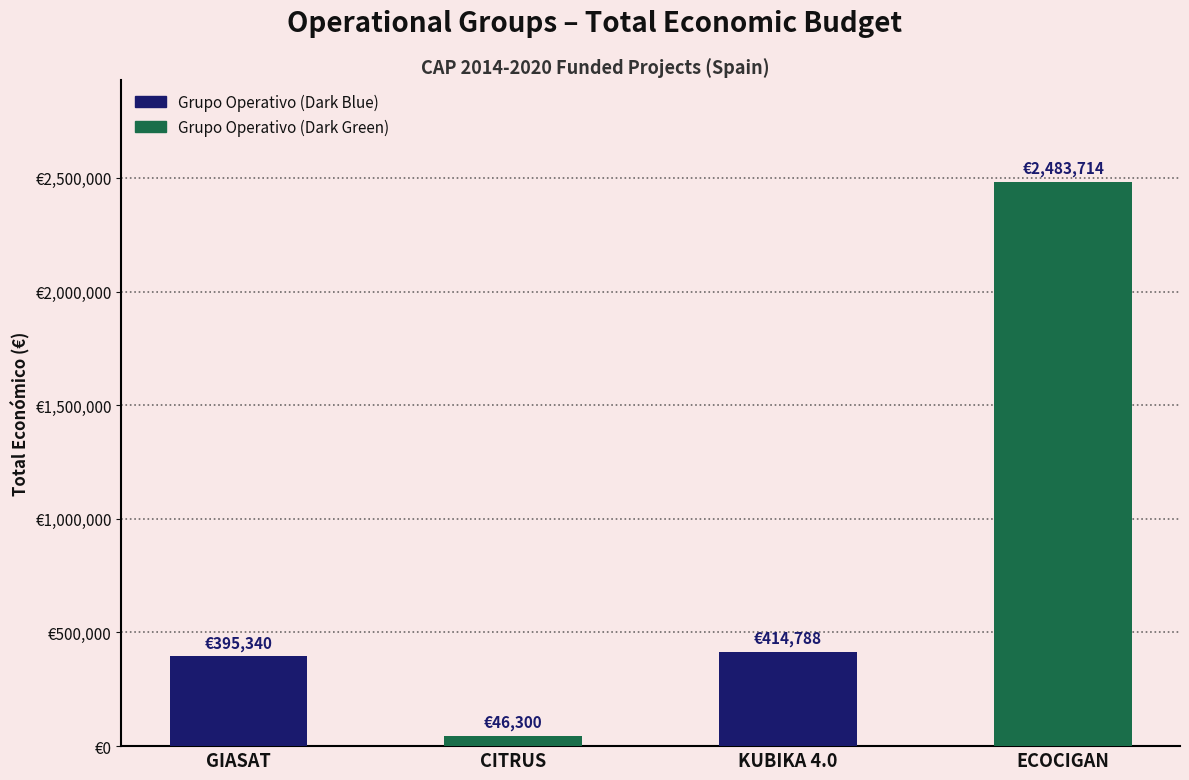

What is the value of the 1st bar from the left?

395340